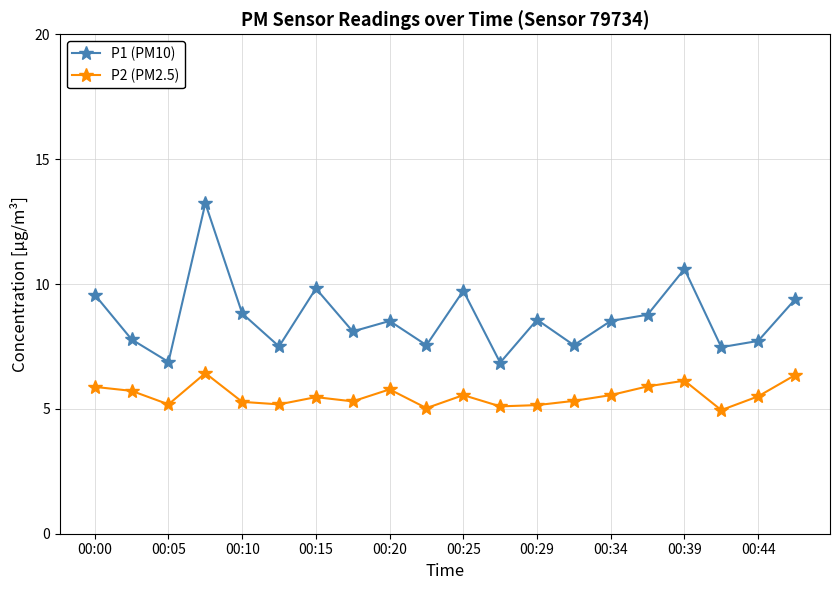

True or false: P2 (PM2.5) and P1 (PM10) intersect in this chart.

False